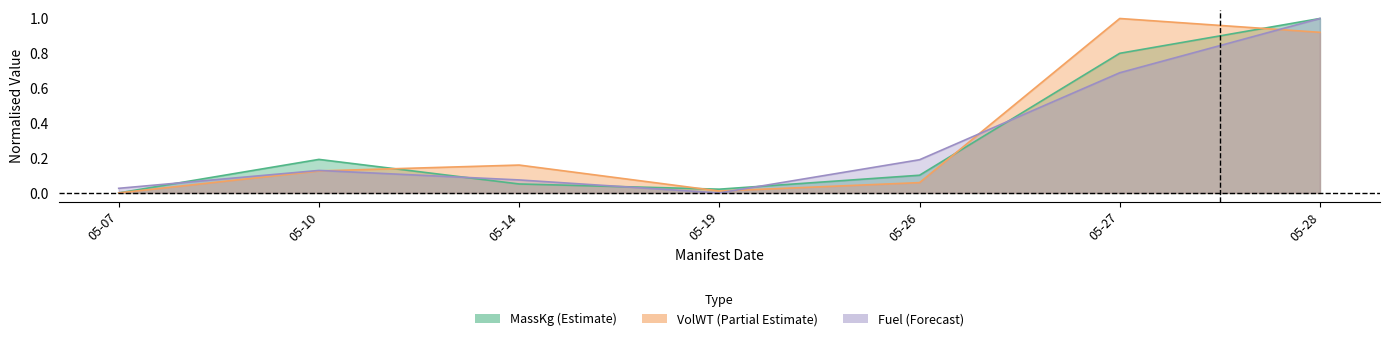

Where do MassKg and VolWT first cross each other?

05-10 and 05-14